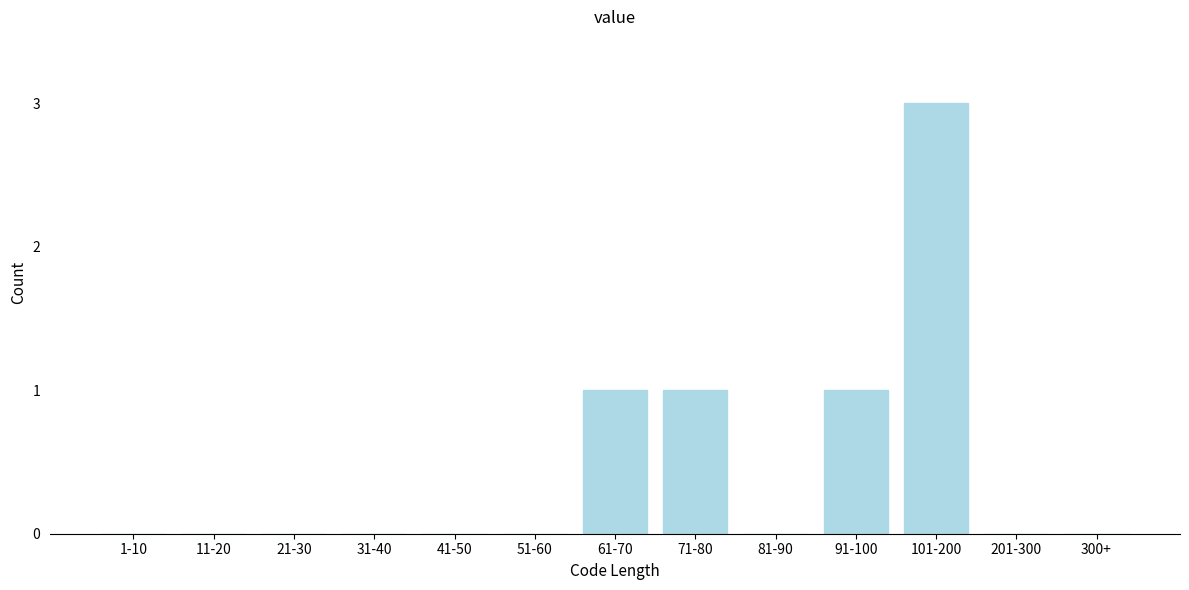

Reading left to right, extract all data points from this chart.

1-10=0	11-20=0	21-30=0	31-40=0	41-50=0	51-60=0	61-70=1	71-80=1	81-90=0	91-100=1	101-200=3	201-300=0	300+=0